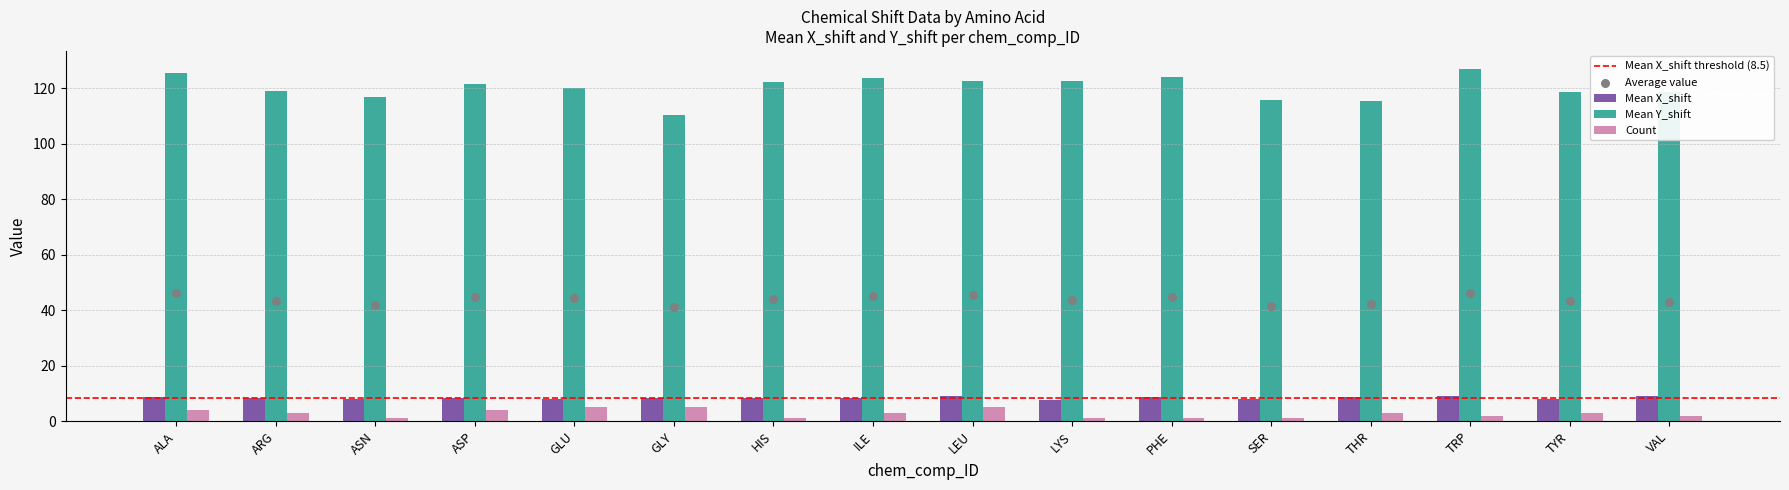

Is the value of Mean Y_shift at SER greater than the value of Count at LEU?

Yes